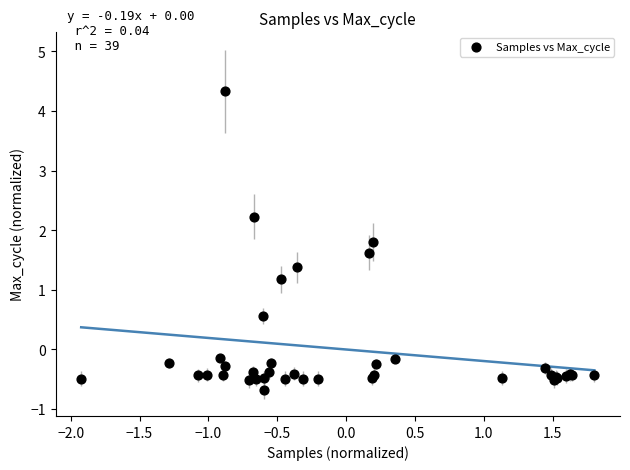

What Y value in the scatter plot is closest to 1?

1.2